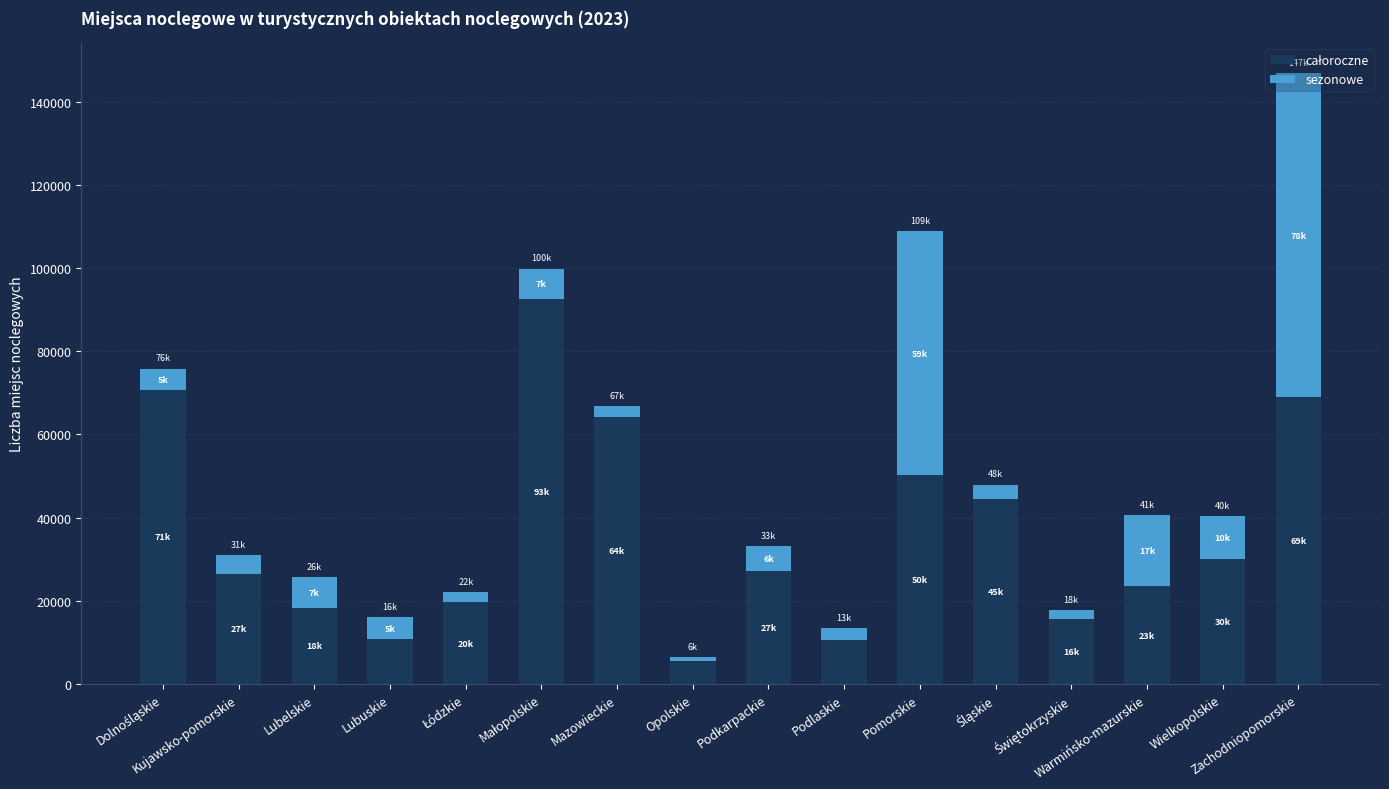

List the labels in order of całoroczne value, largest first.

Małopolskie, Dolnośląskie, Zachodniopomorskie, Mazowieckie, Pomorskie, Śląskie, Wielkopolskie, Podkarpackie, Kujawsko-pomorskie, Warmińsko-mazurskie, Łódzkie, Lubelskie, Świętokrzyskie, Lubuskie, Podlaskie, Opolskie